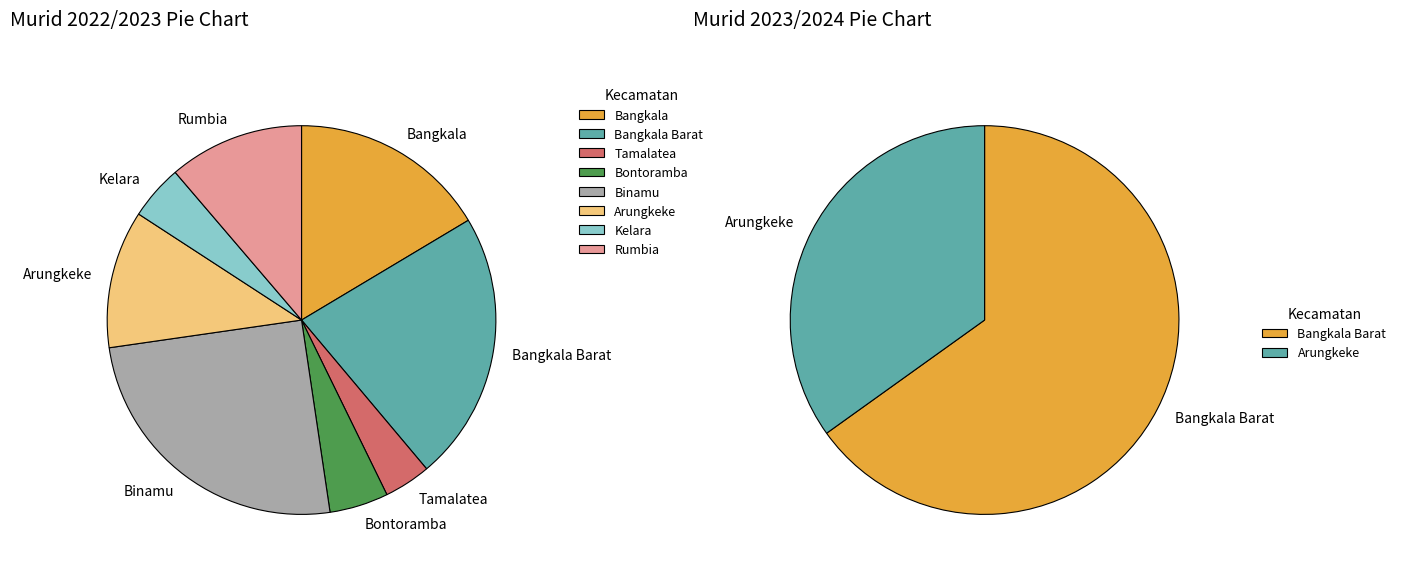

What percentage is the Tamalatea slice, to the nearest percent?

4%